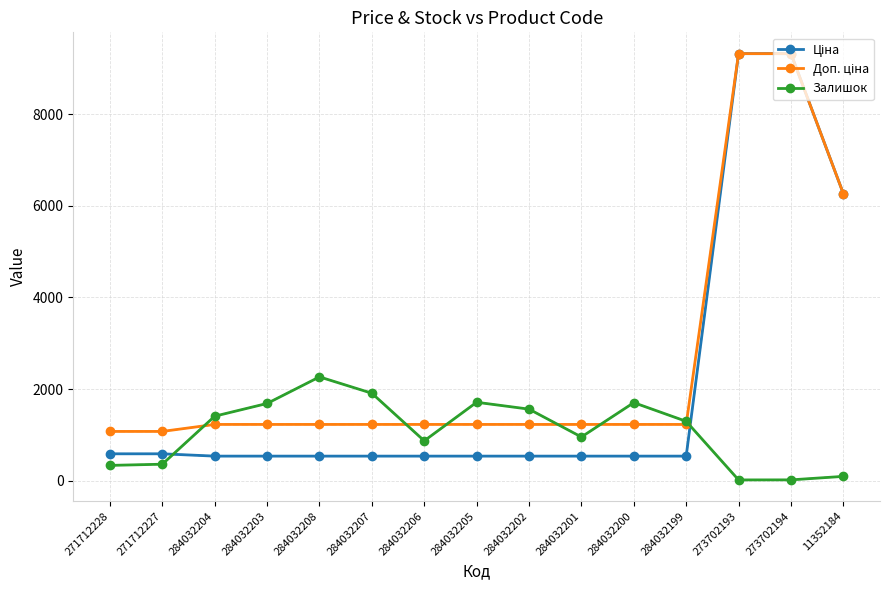

What position from the right is 284032202?

7